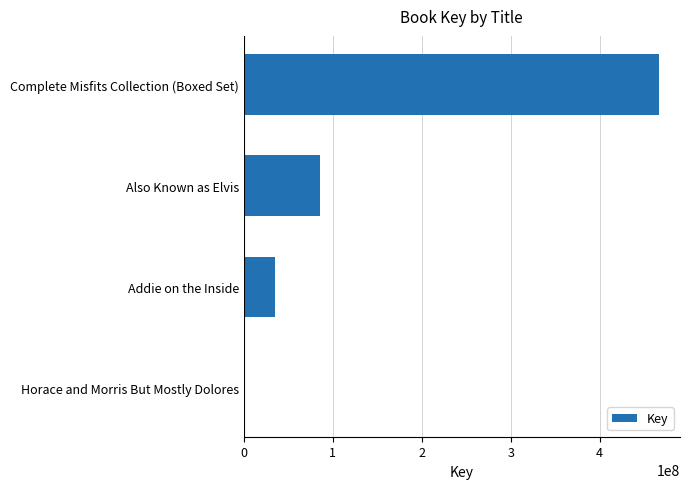

The value at Addie on the Inside is 34911234. True or false?

True